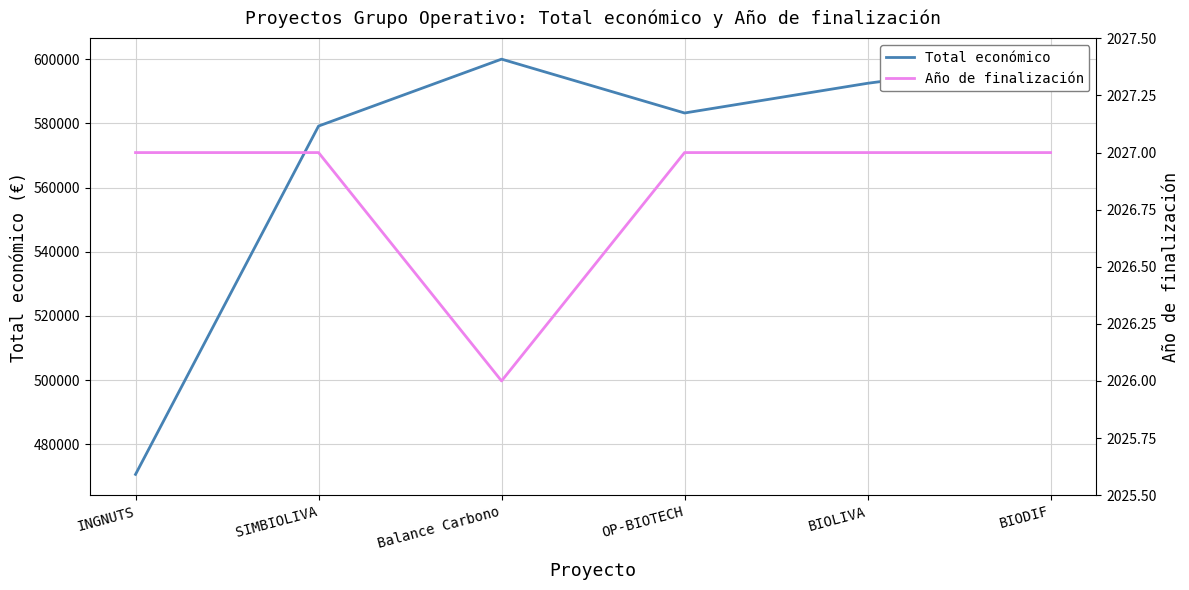

Is it true that Año de finalización equals 3242 at BIOLIVA?

False